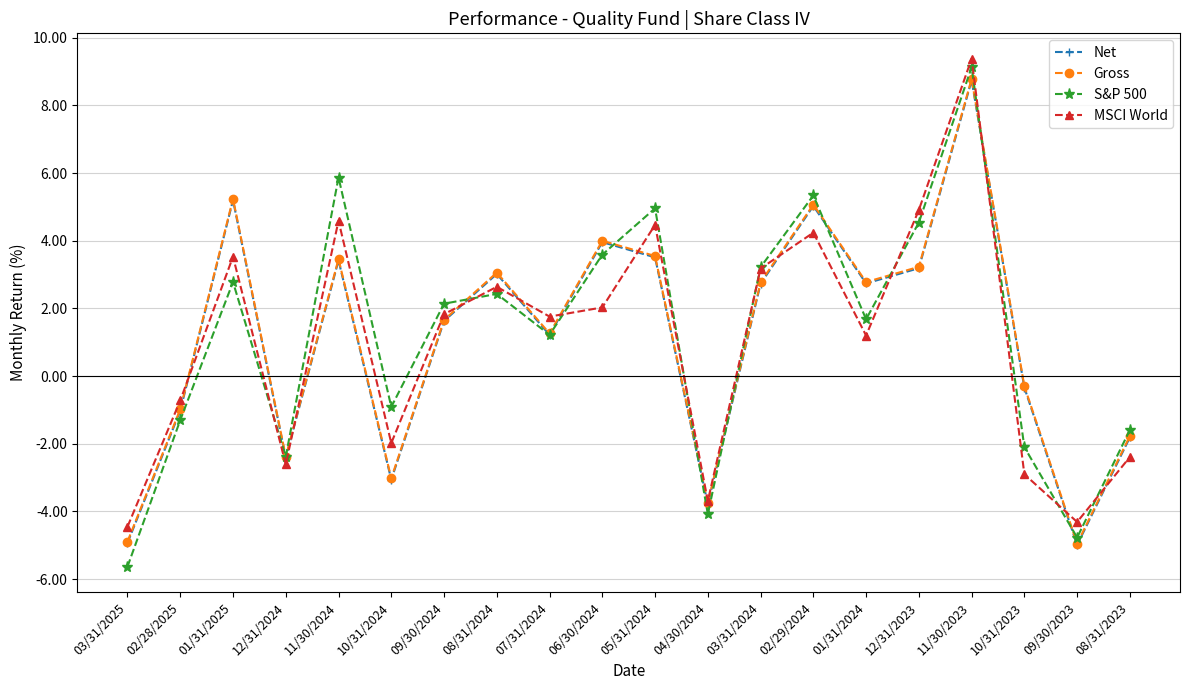

How many interior local valleys does the S&P 500 series have?

6